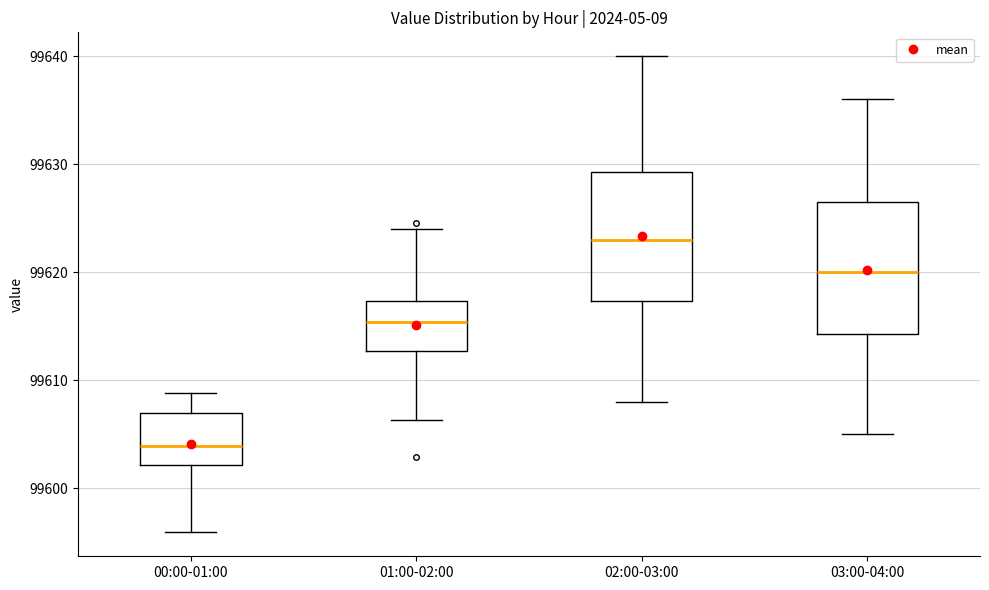

Which box's median line is the highest?

02:00-03:00